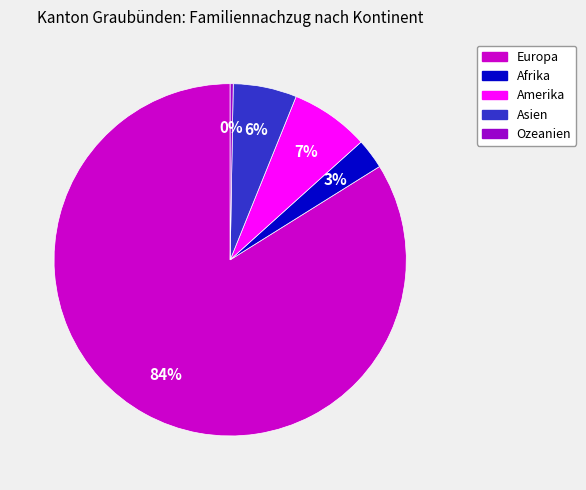

Count the number of slices in the pie.

5